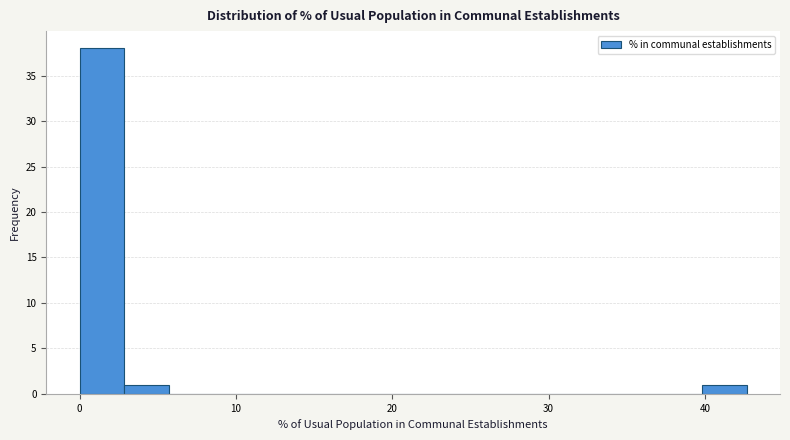

Around what value on the x-axis is the tallest bar? Give the approximate position of its centre, as read against the axis.

1